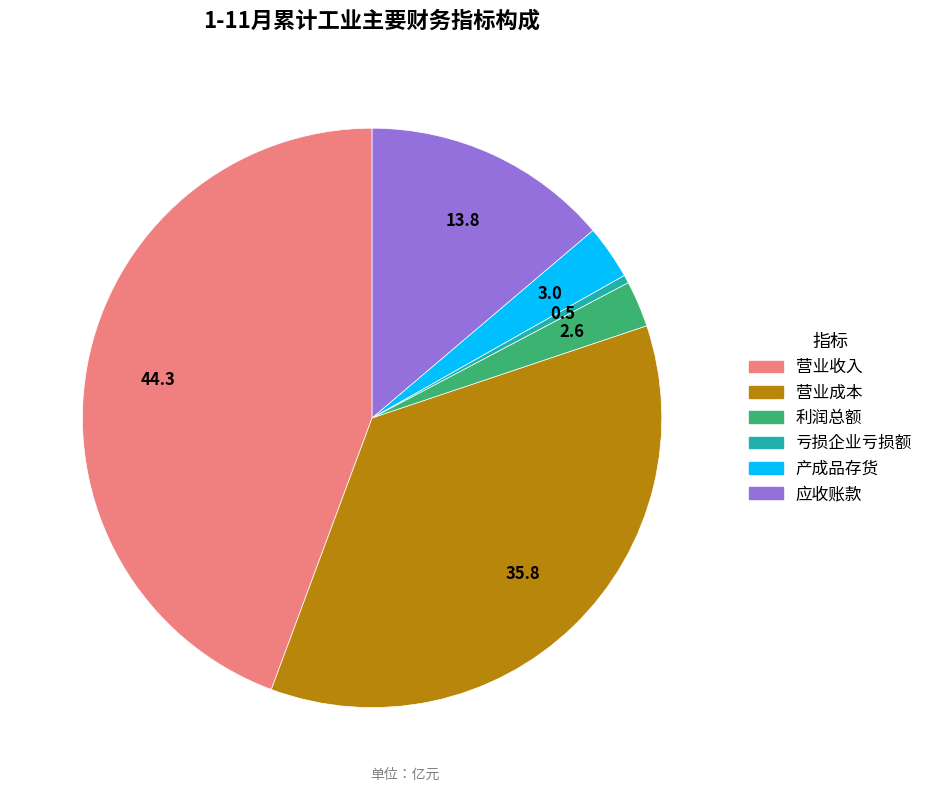

How many slices are in this pie chart?

6